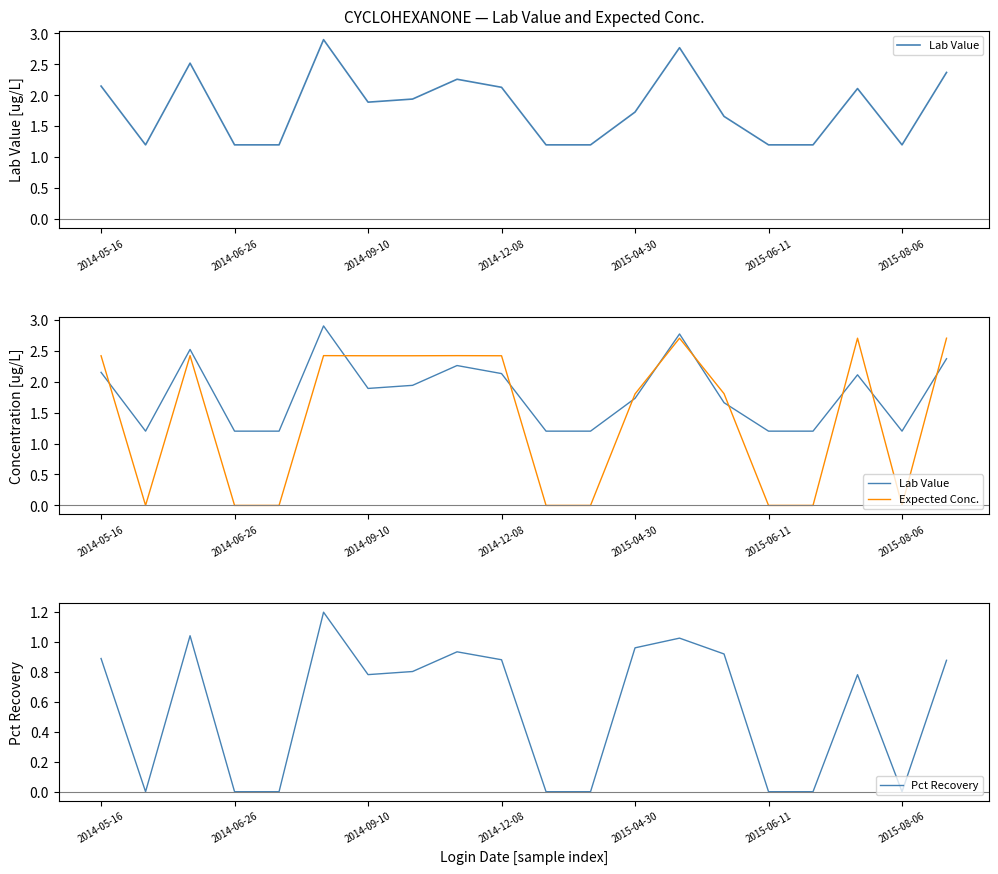

The Pct Recovery series shows 0.0 at 2015-08-06. True or false?

True